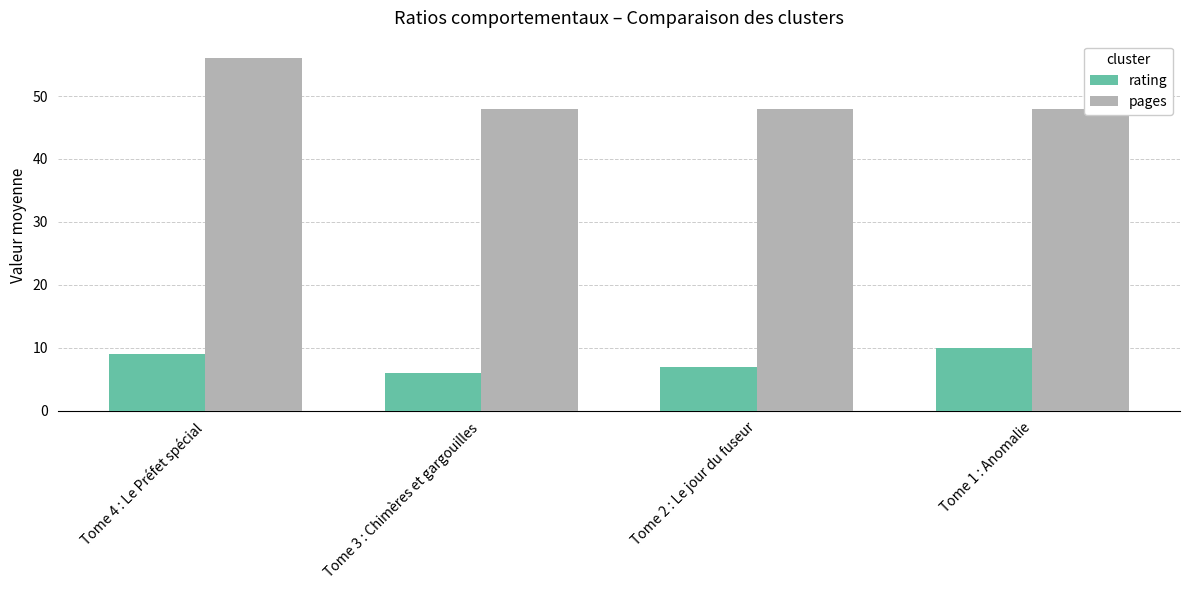

Rank the series by their maximum value, from highest to lowest.

pages, rating